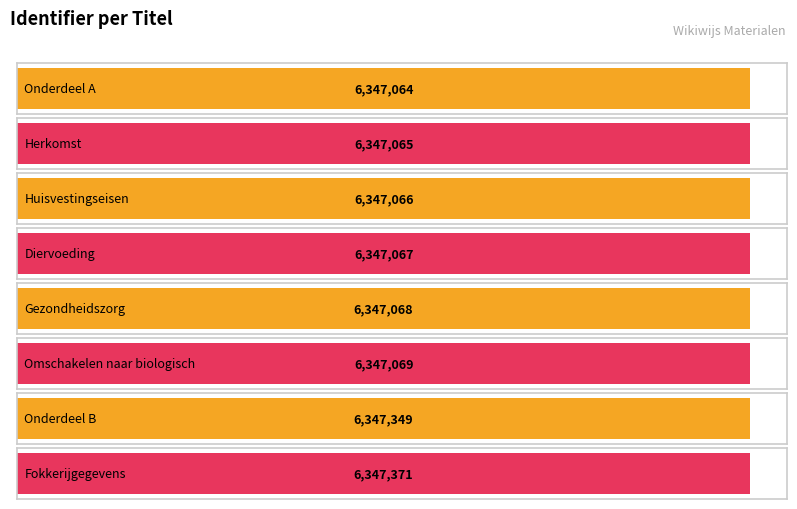

What is the change in value from Diervoeding to Fokkerijgegevens?

+304